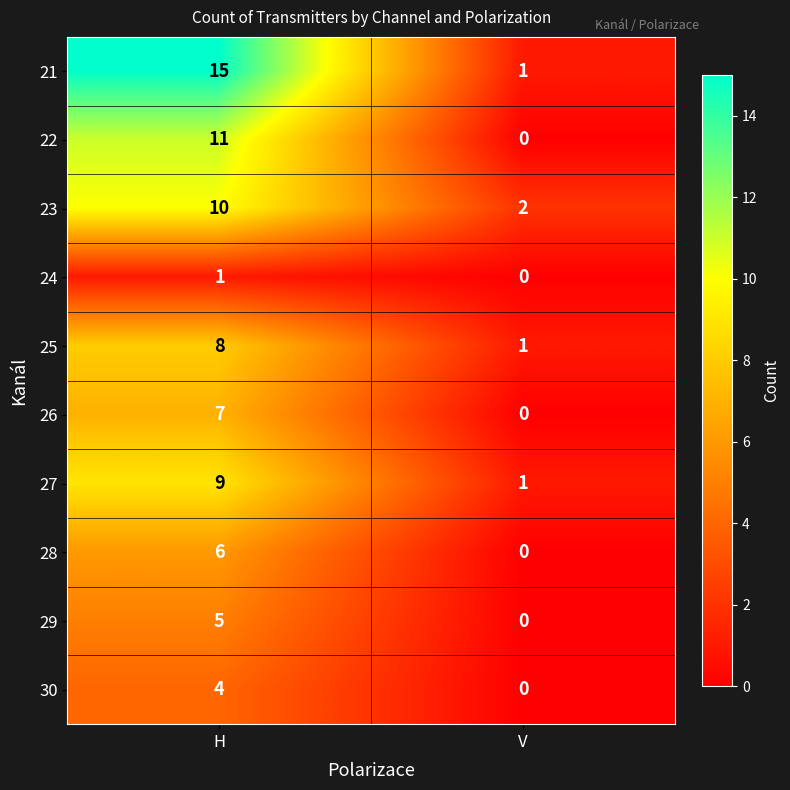

What is the difference between the maximum and minimum values in the 23 series?

8